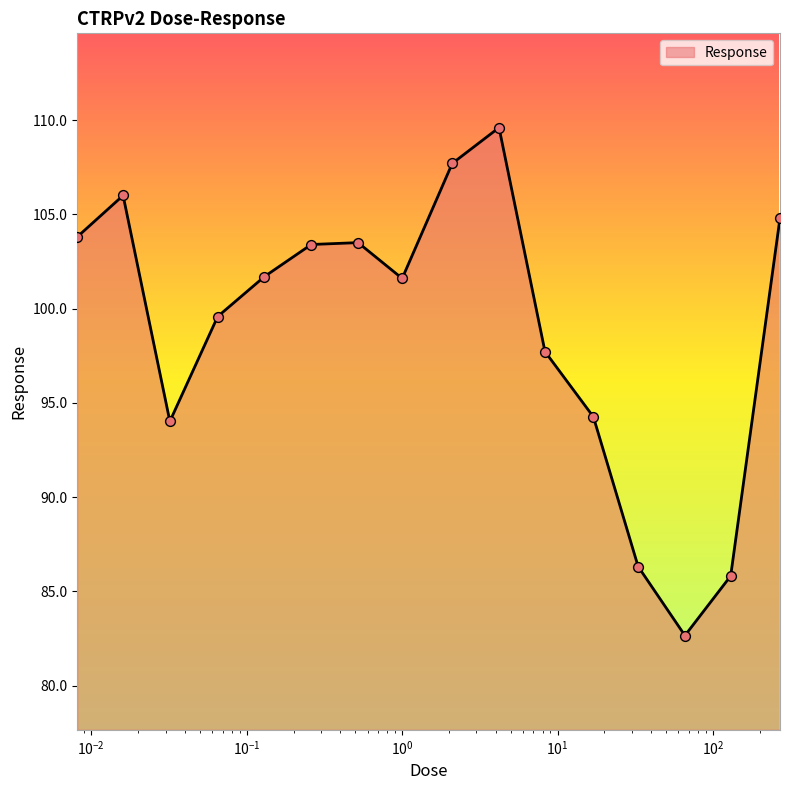

What is the difference between the maximum and minimum values?

26.9